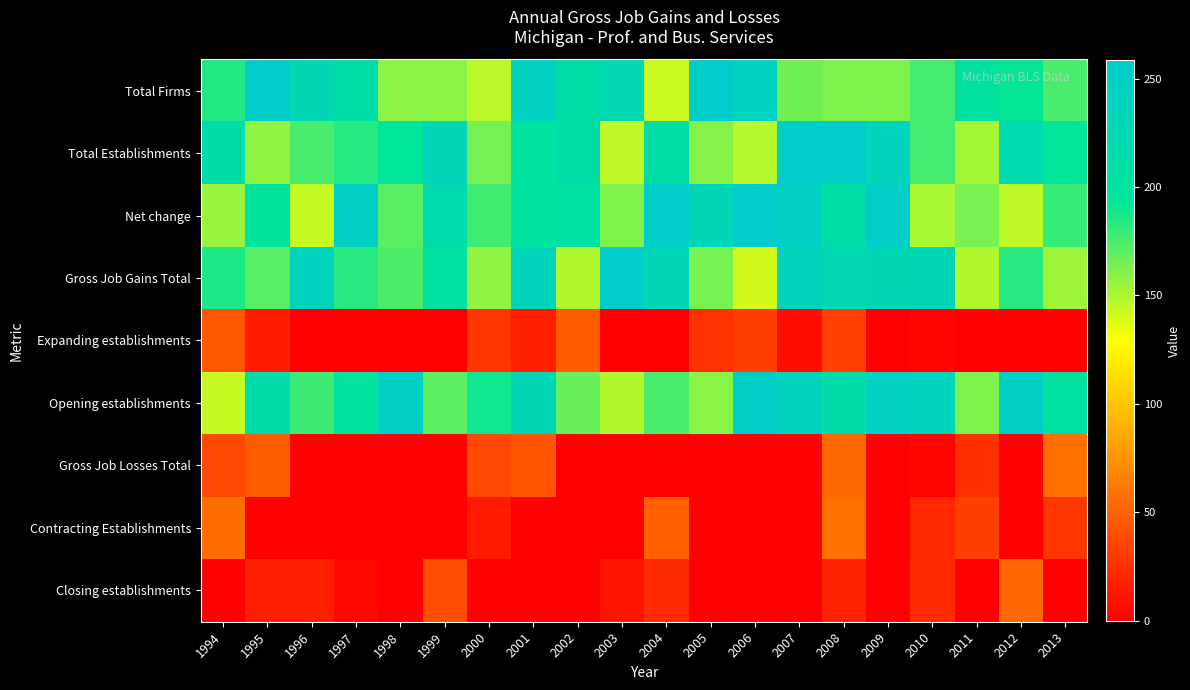

How many distinct data groups are displayed?

9